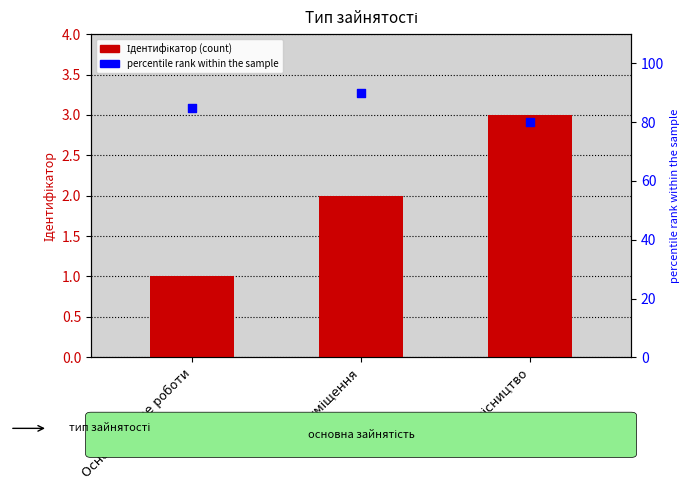

At which category is the sum across all series the highest?

Суміщення